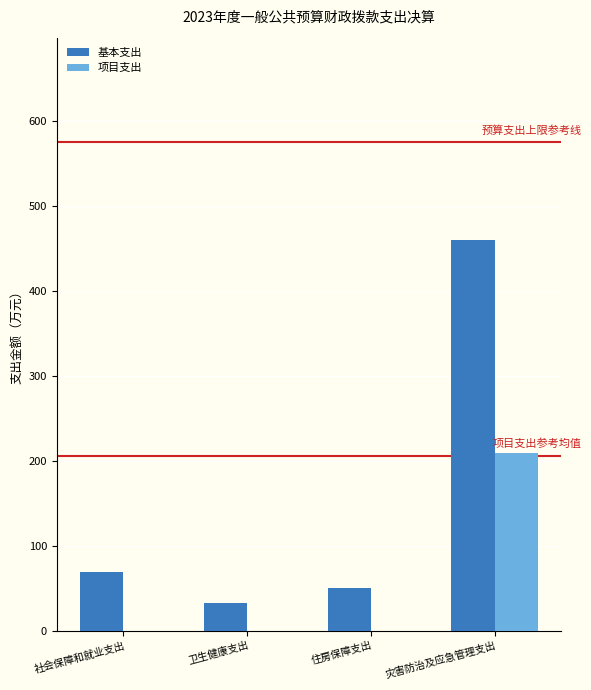

Reading left to right, what are all the values shown in this chart?

基本支出: 社会保障和就业支出=69.3	卫生健康支出=32.6	住房保障支出=50.4	灾害防治及应急管理支出=459.8
项目支出: 社会保障和就业支出=0.0	卫生健康支出=0.0	住房保障支出=0.0	灾害防治及应急管理支出=209.8